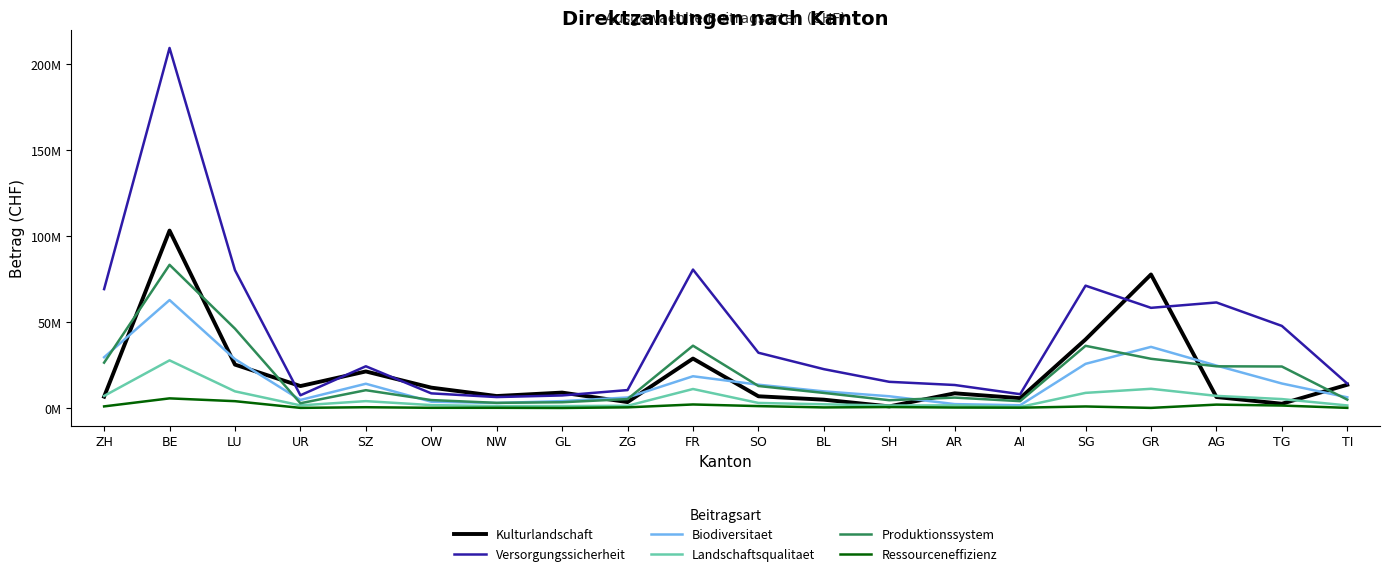

True or false: Produktionssystem and Landschaftsqualitaet cross at least once.

False